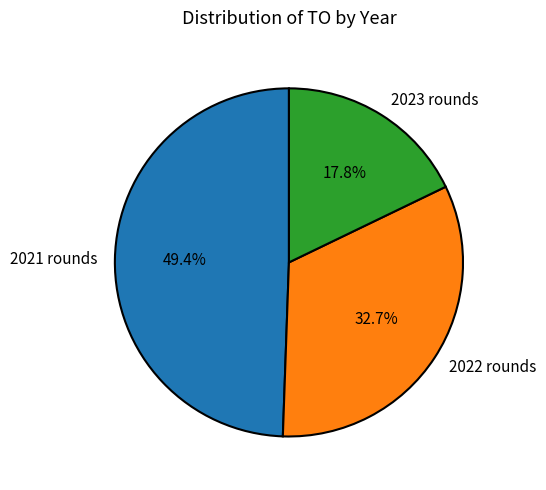

Which category has the smallest portion of the pie?

2023 rounds